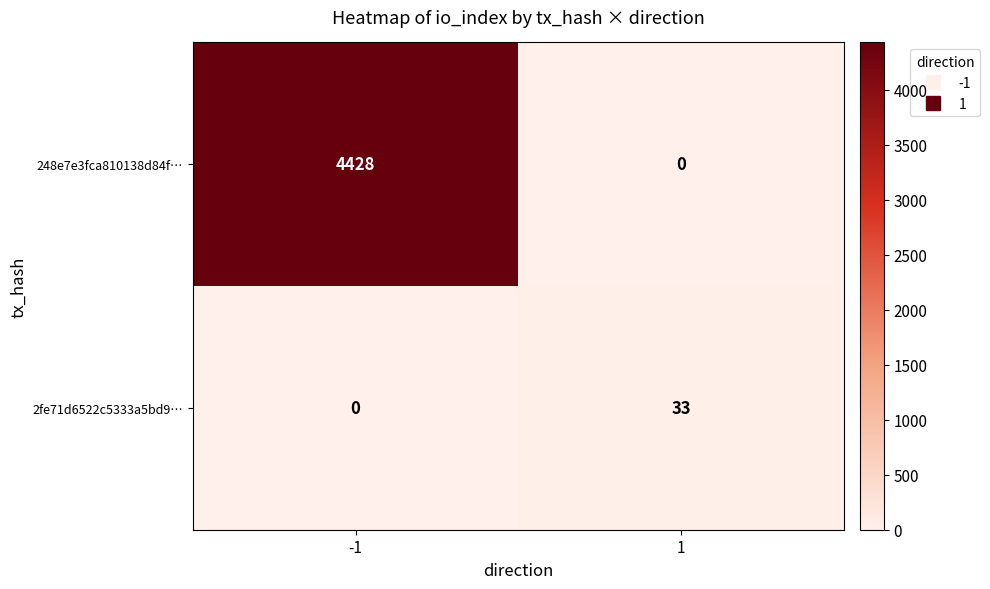

The 248e7e3fca810138d84f… series shows 2503 at 1. True or false?

False